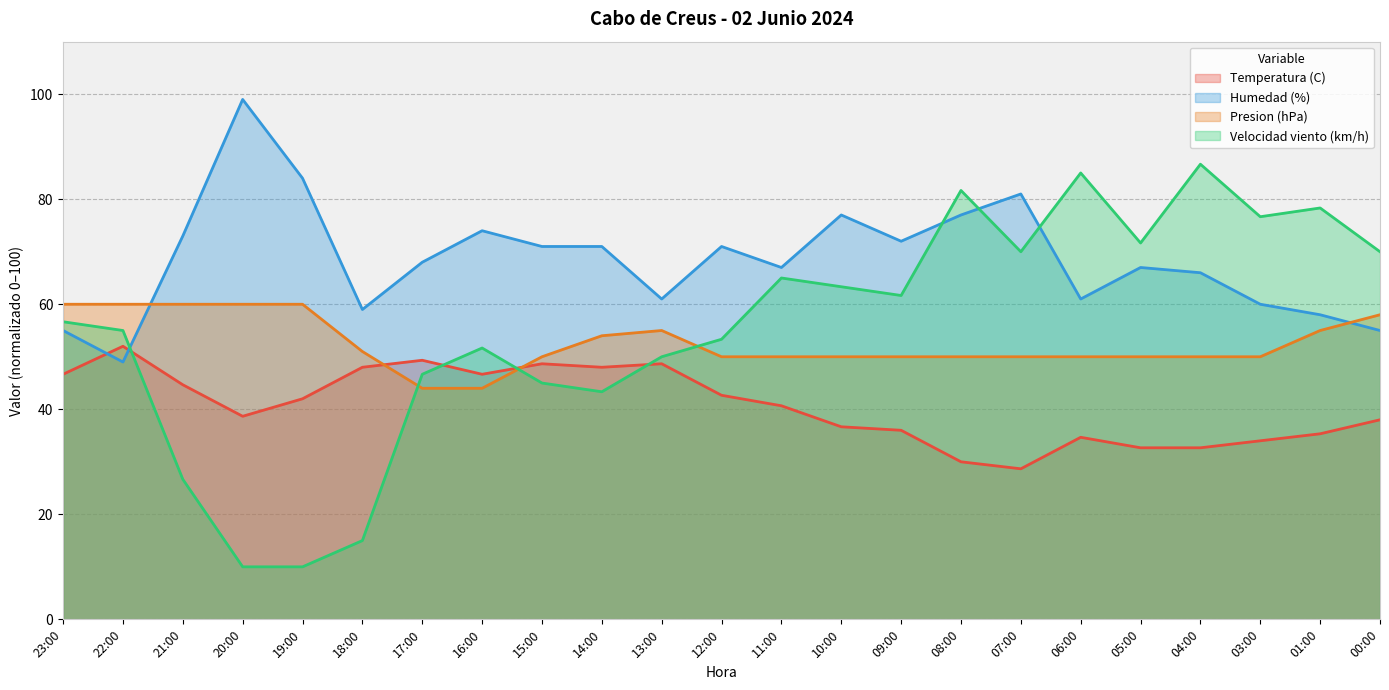

Where does the Presion (hPa) series first go above 50?

23:00